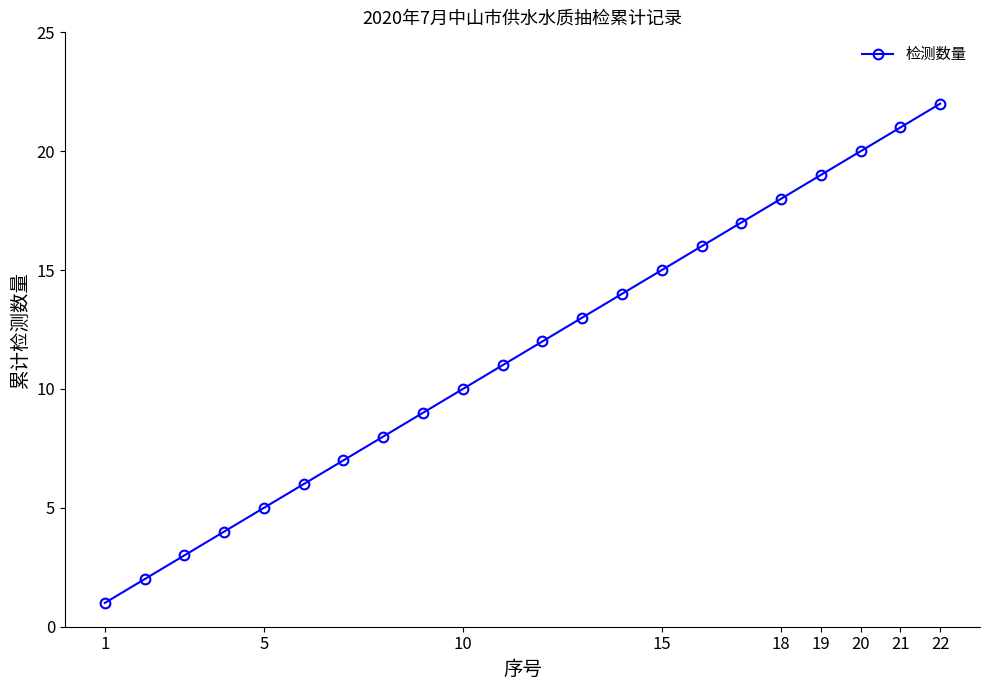

True or false: the data has more than 2 interior local peaks.

False